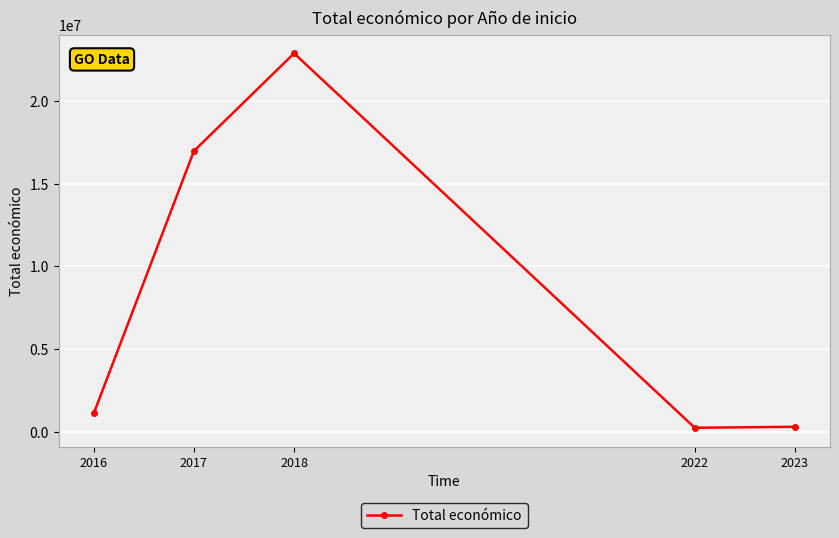

Which label corresponds to the largest value in the chart?

2018